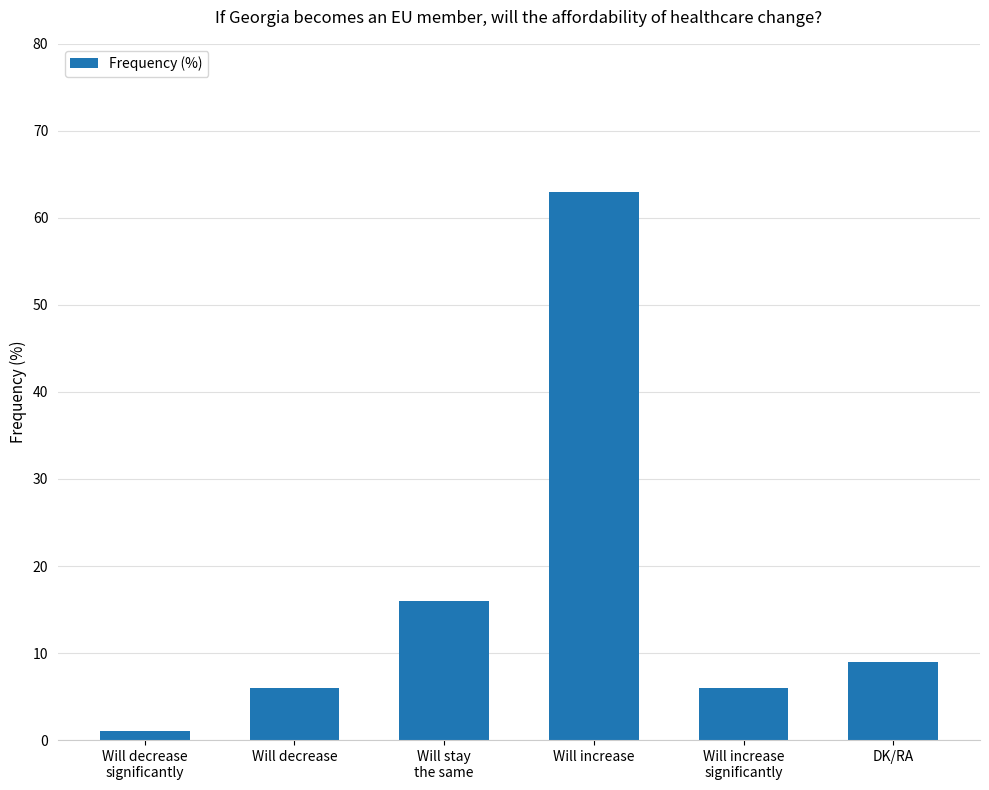

How many data points does each series have?

6